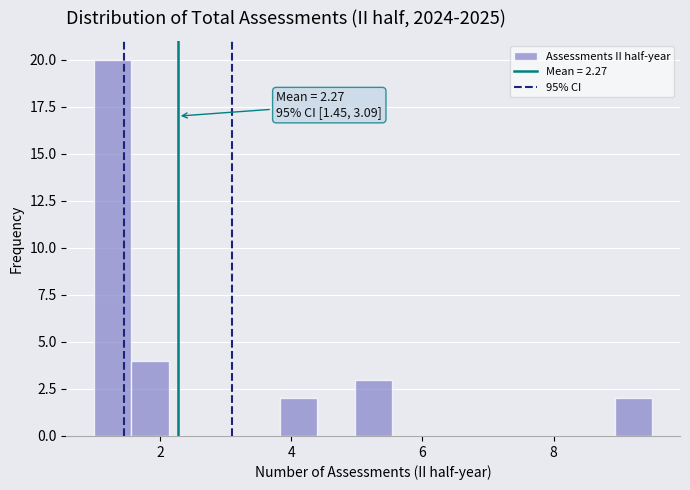

Read against the x-axis, roughly where is the centre of the tallest bar?

1.2